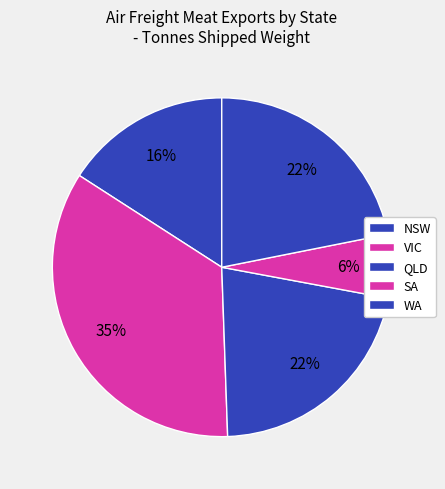

To the nearest percent, what portion does WA represent?

22%